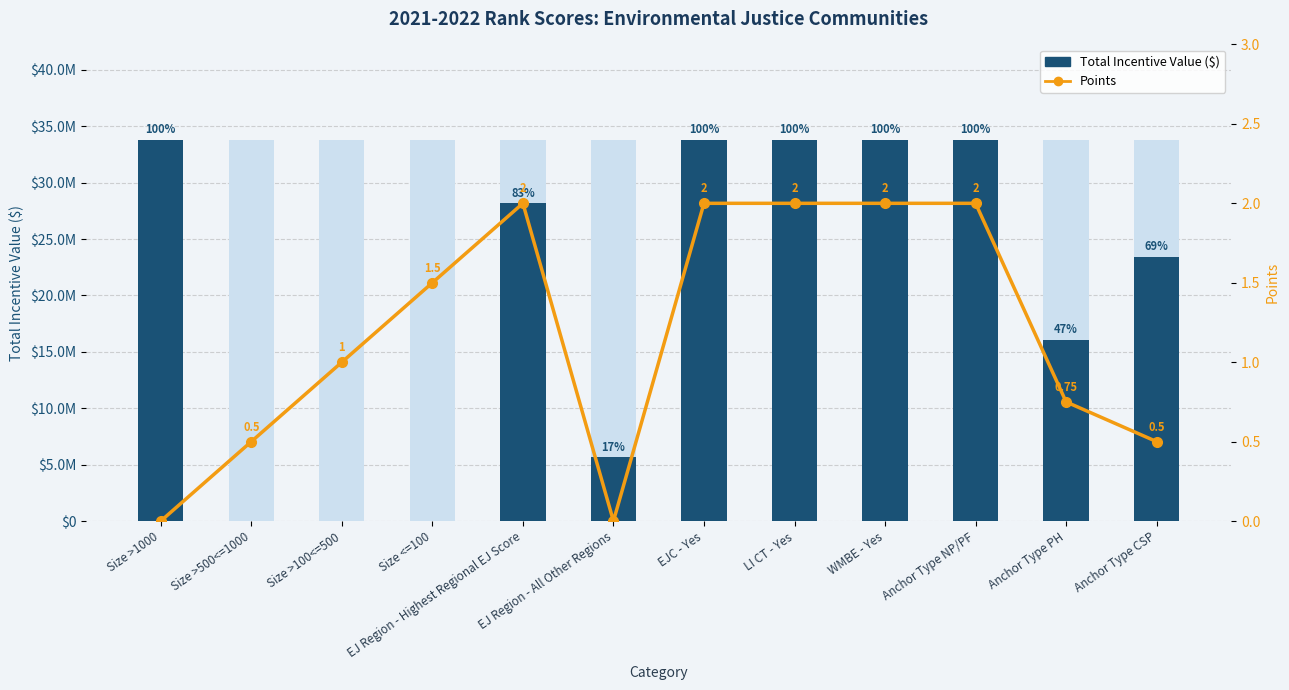

Between Size >100<=500 and EJ Region - Highest Regional EJ Score, which is larger?

EJ Region - Highest Regional EJ Score